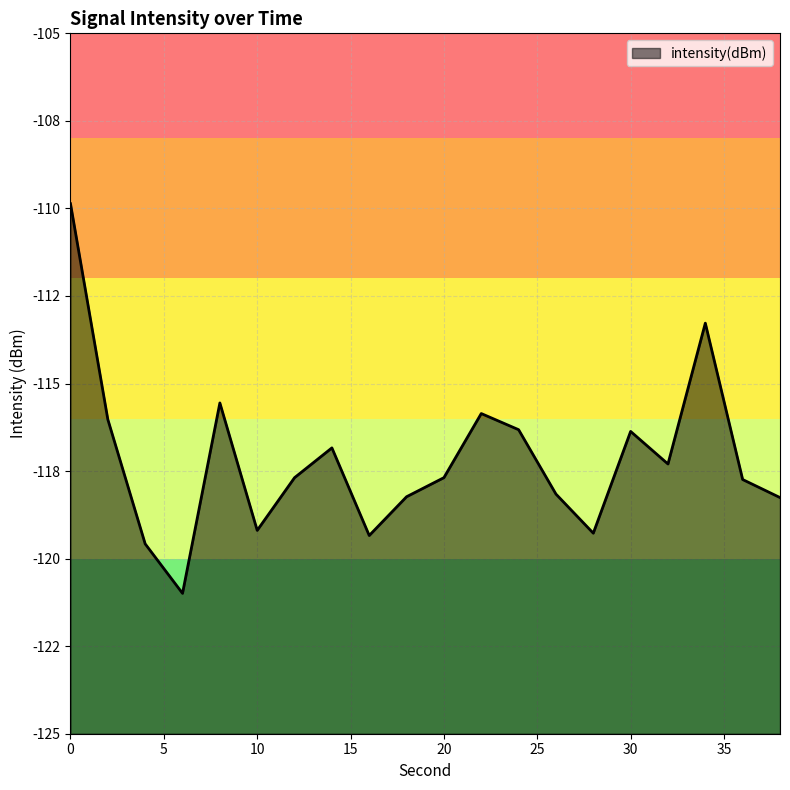

What is the difference between the values at 26 and 8?

2.6